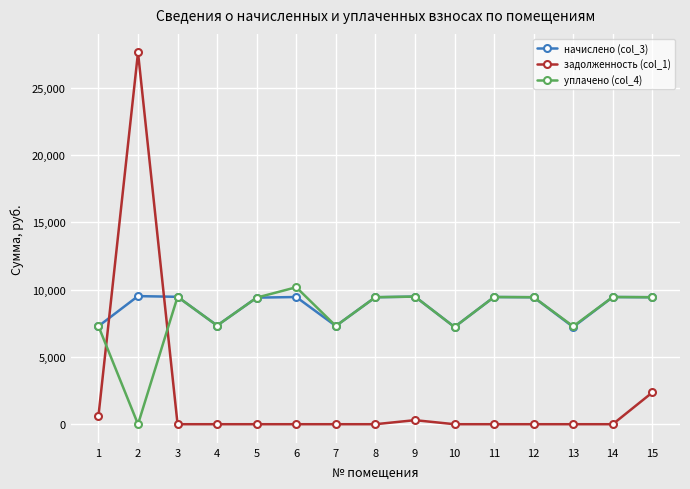

Does the chart display data point markers on the line(s)?

Yes